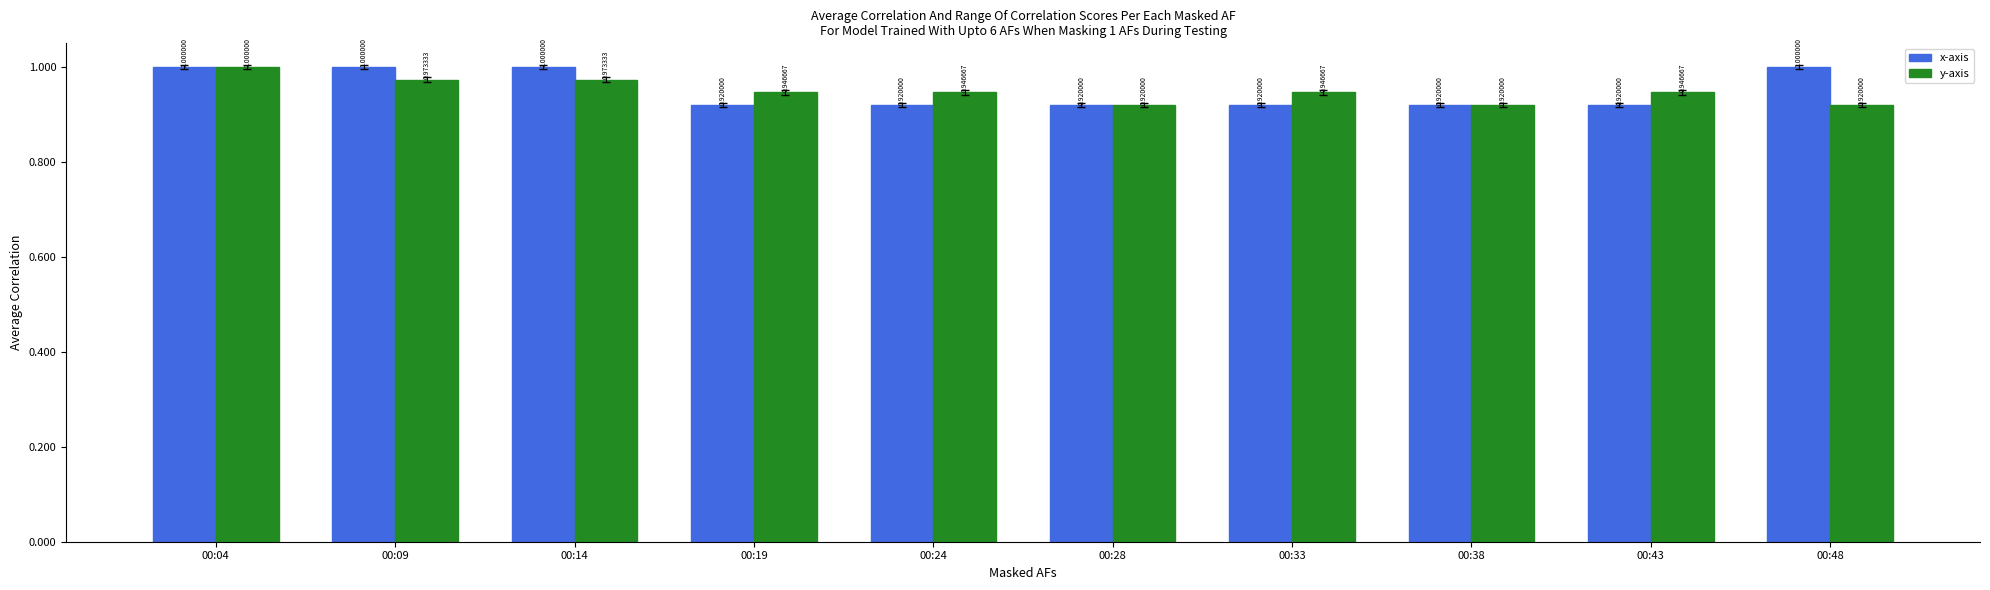

What is the sum of the x-axis values at 00:38 and 00:14?

1.9